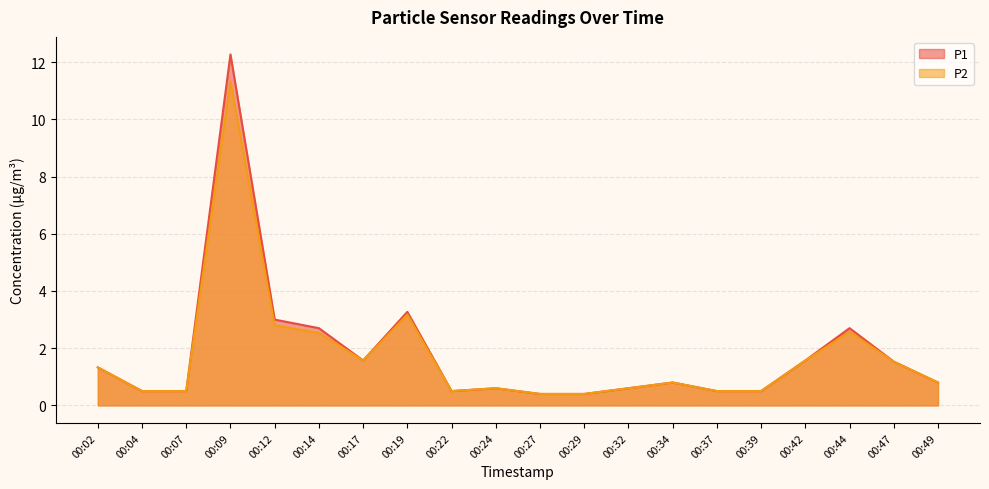

Is it true that P2 equals 2.5 at 00:14?

True